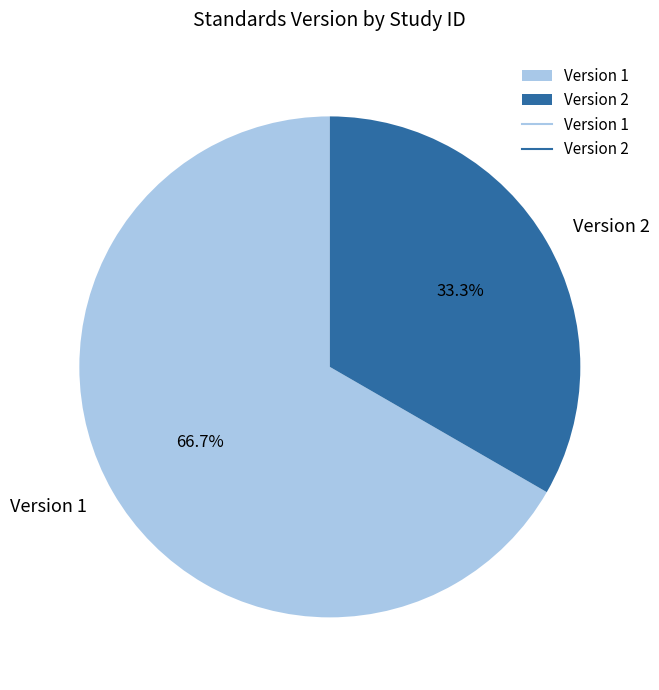

Between Version 1 and Version 2, which is larger?

Version 1